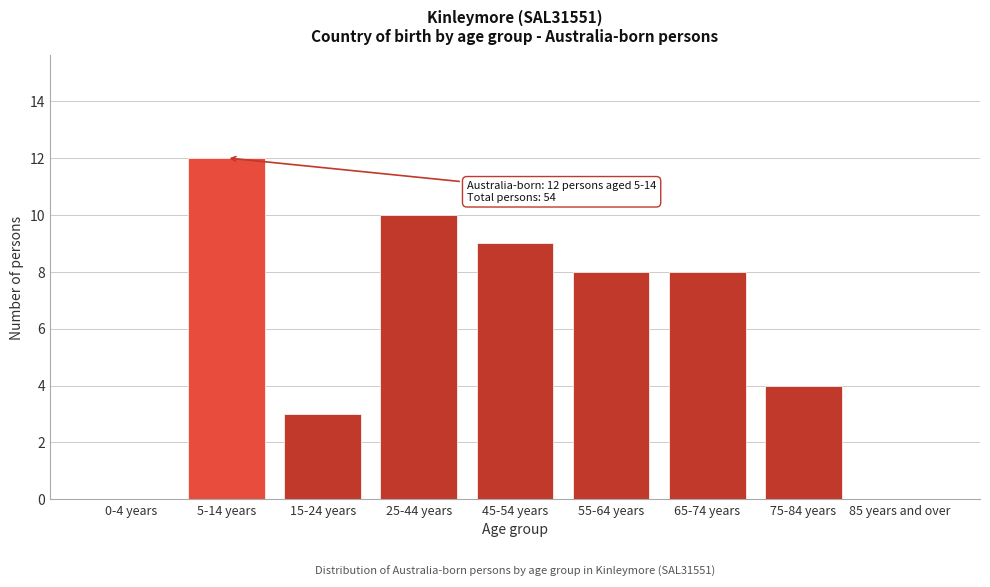

Reading left to right, list all the values displayed in this chart.

0-4 years=0	5-14 years=12	15-24 years=3	25-44 years=10	45-54 years=9	55-64 years=8	65-74 years=8	75-84 years=4	85 years and over=0